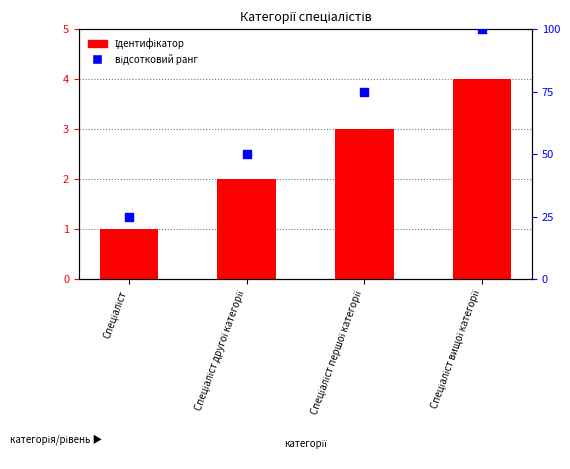

Which series contains the lowest Y value?

Ідентифікатор